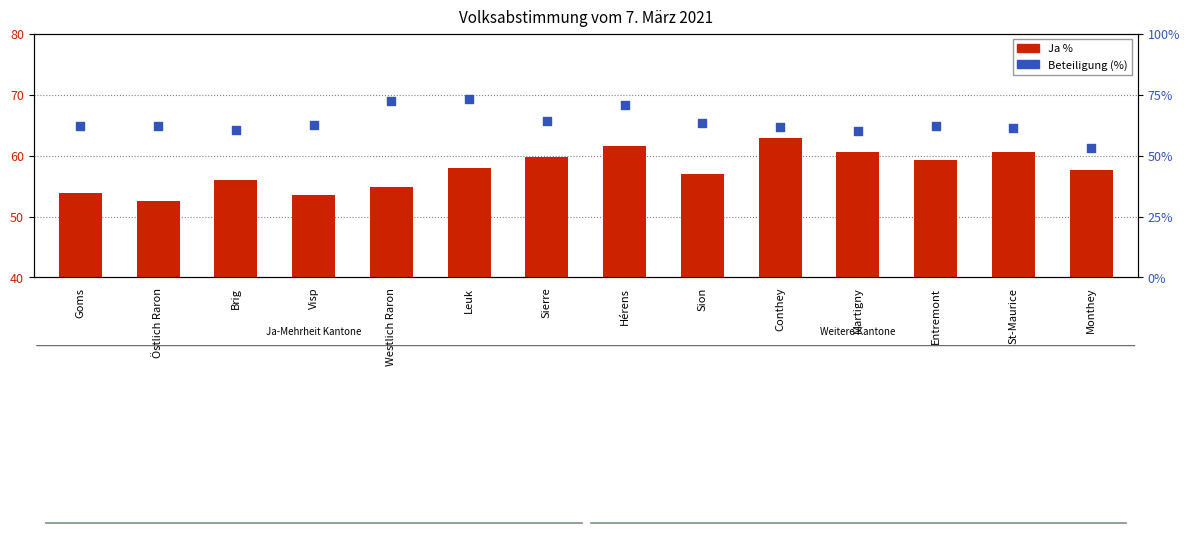

What is the total value across all series at Hérens?

129.8